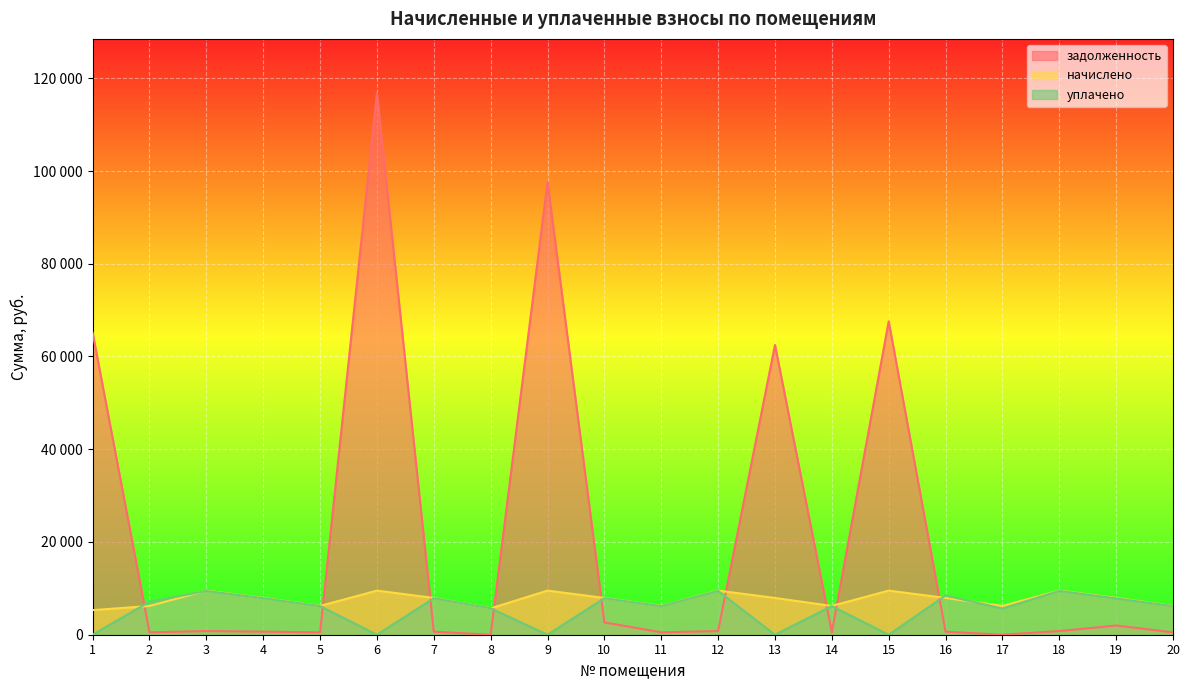

Which category has the lowest value in the задолженность series?

8